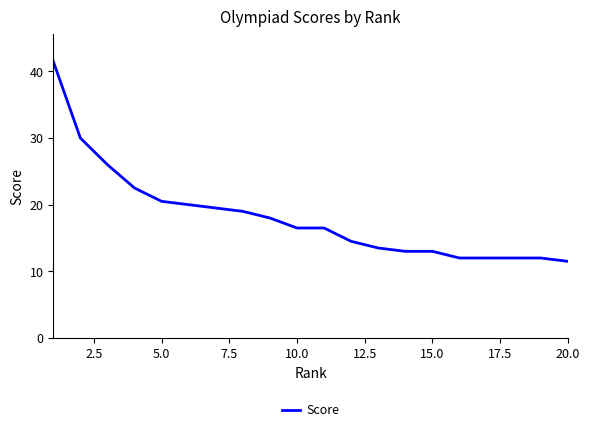

What is the greatest value displayed?

41.5